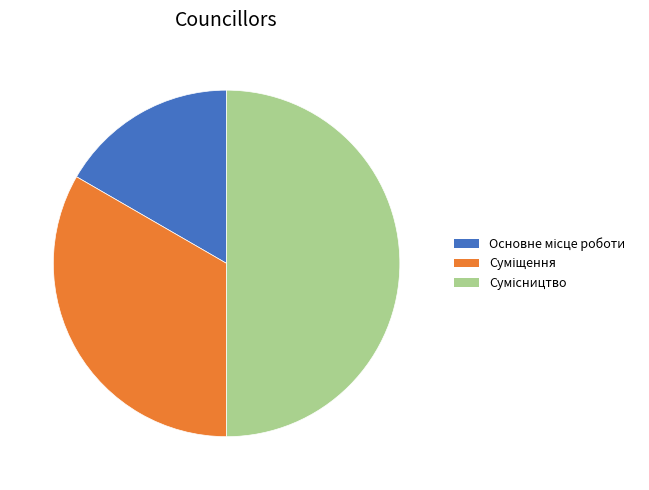

Does Основне місце роботи account for over 50% of the chart?

No